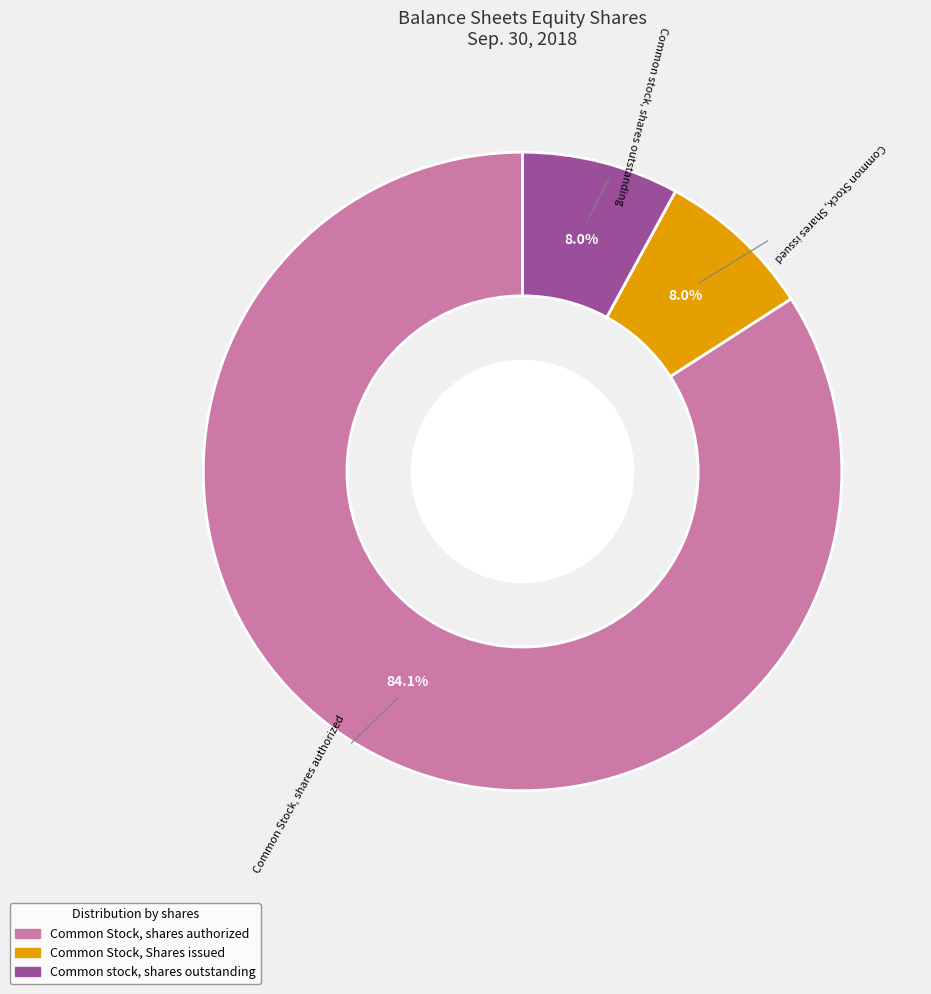

Which slice is the largest?

Common Stock, shares authorized